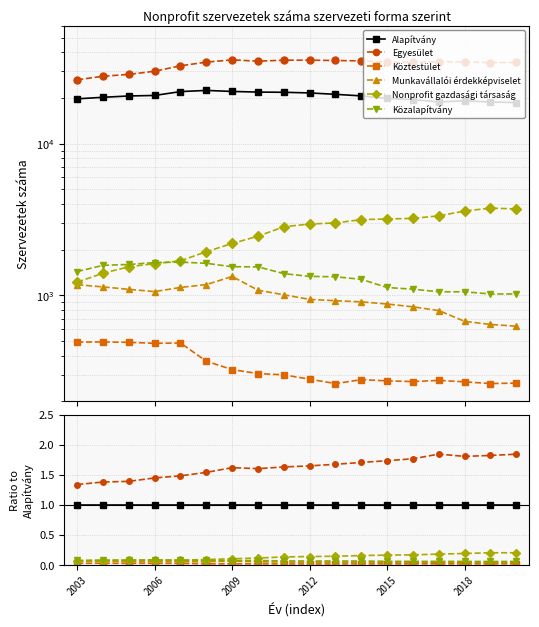

Where is the first local maximum for Munkavállalói érdekképviselet?

2009